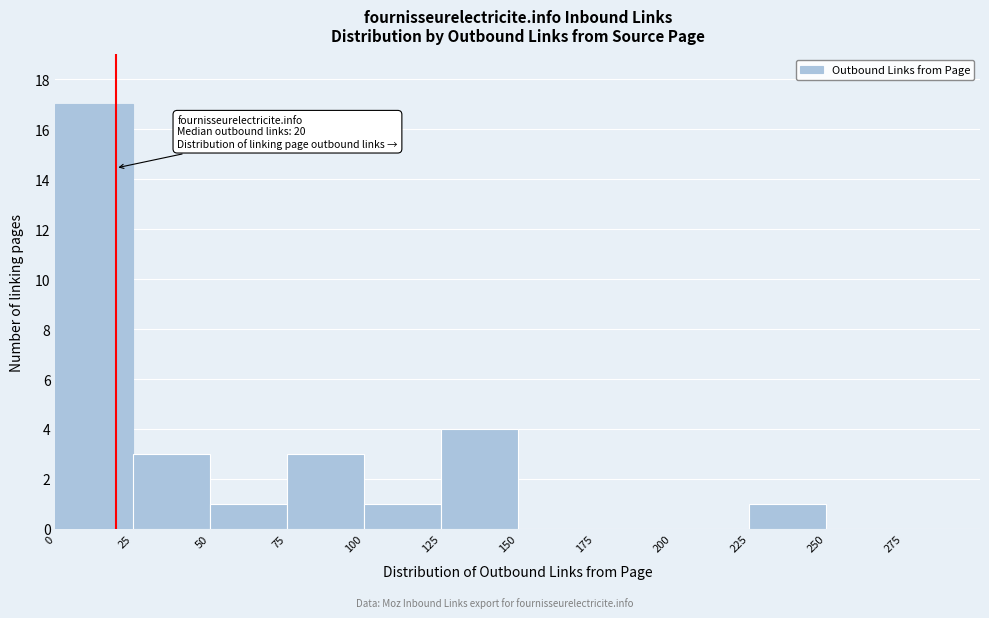

Over which range of the x-axis is the bar tallest?

0 to 25